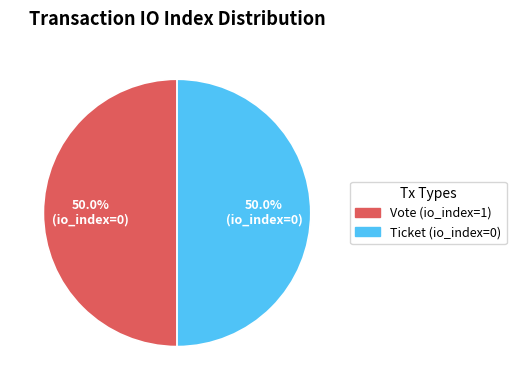

Count the number of slices in the pie.

2